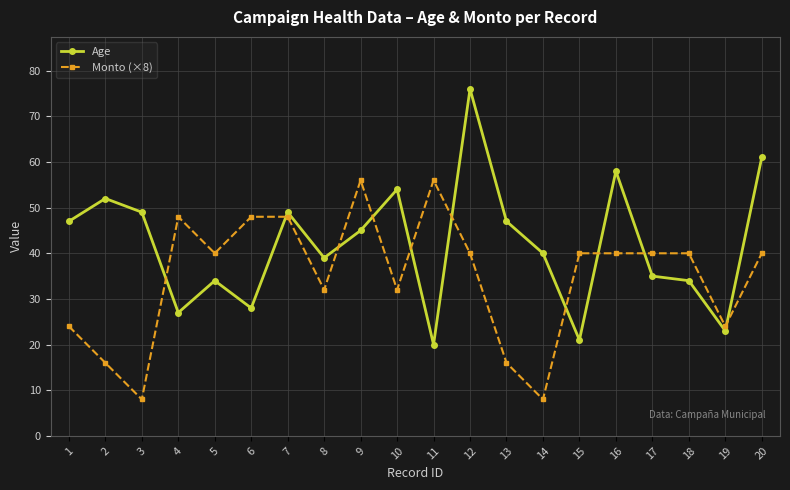

Is this an area chart (filled region under the line)?

No